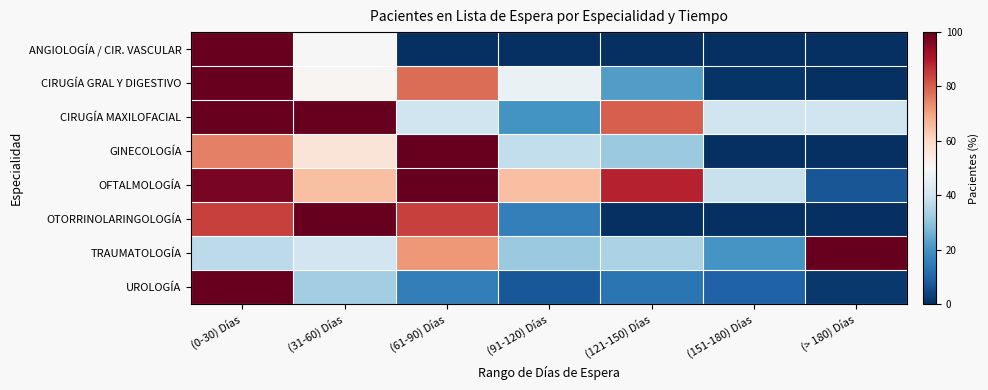

Count the number of data series in this chart.

8